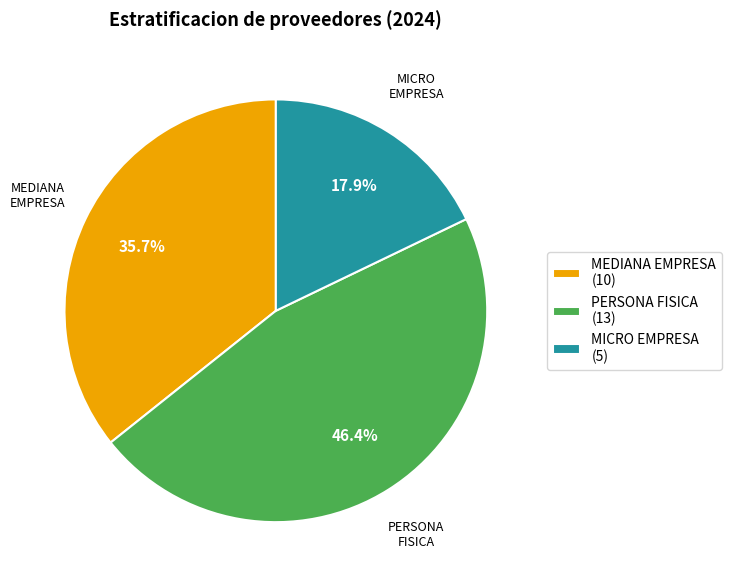

Which category has the biggest portion of the pie?

PERSONA FISICA (13)